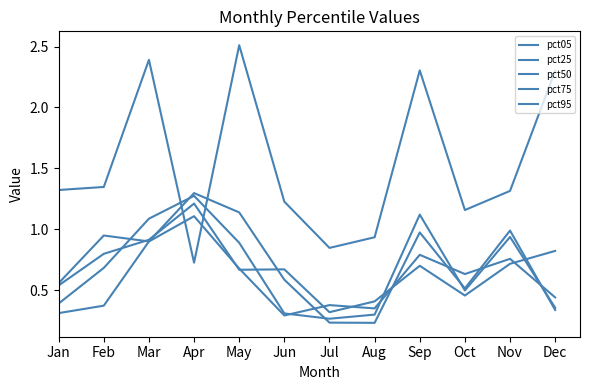

Which has a higher value, Nov or Aug?

Nov